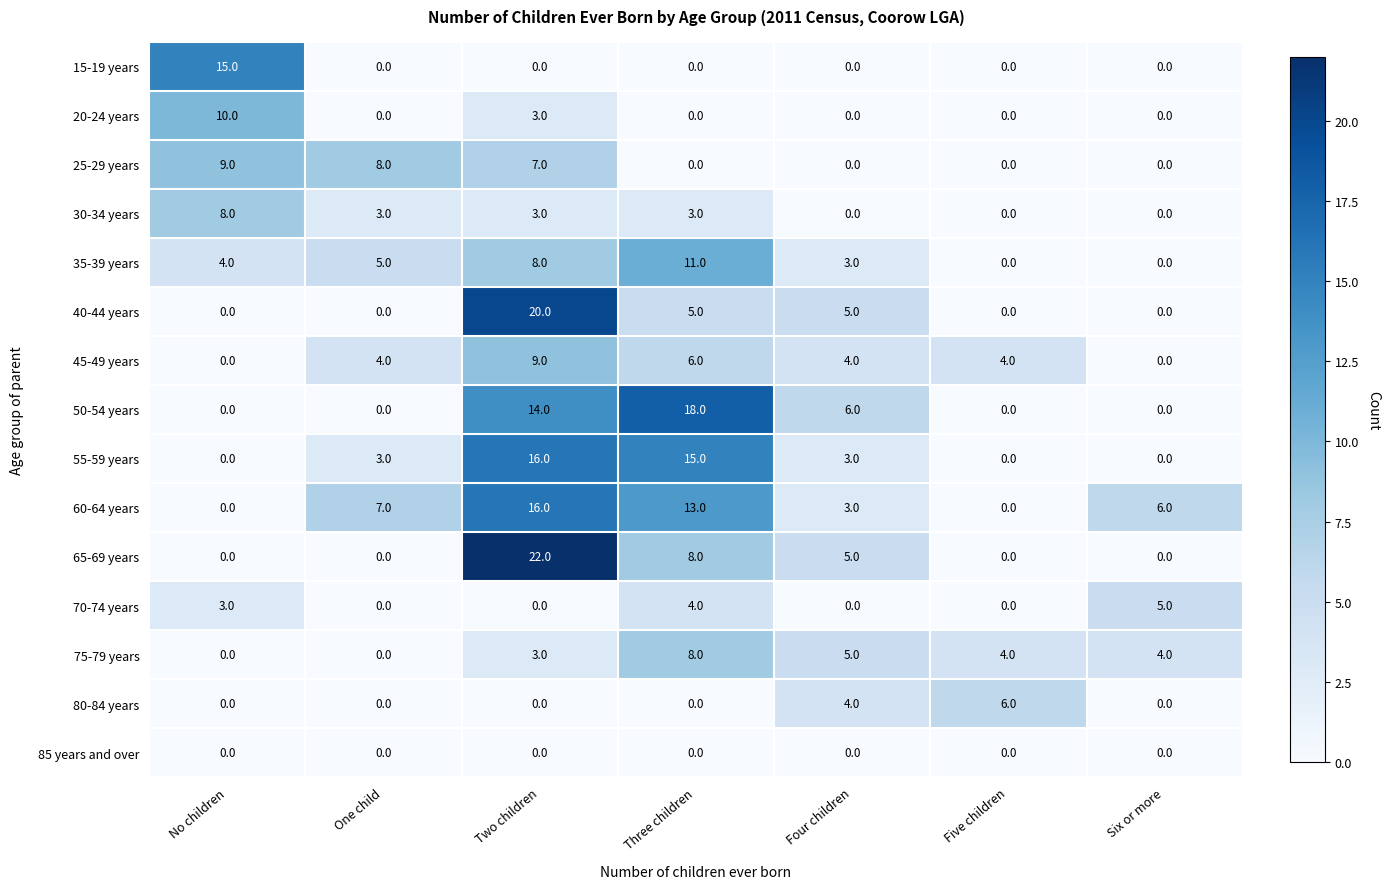

How many data points in 45-49 years are less than 4?

2